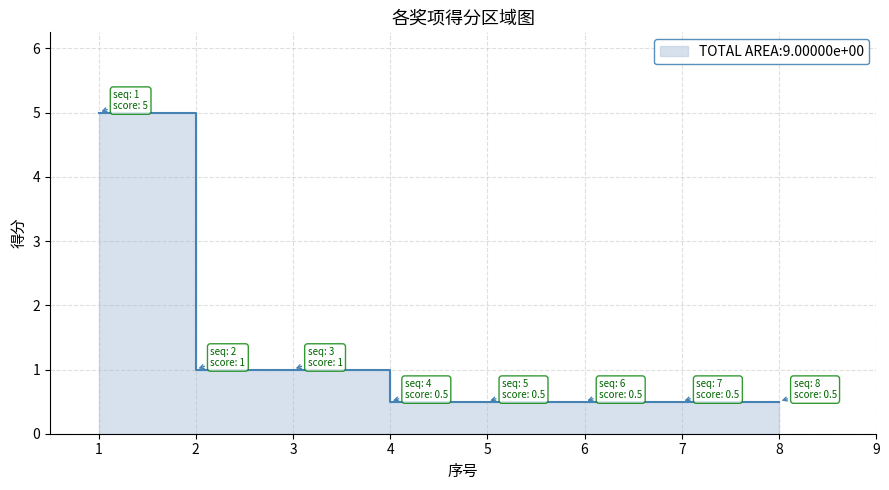

What is the value of the 6th point from the left?

0.5